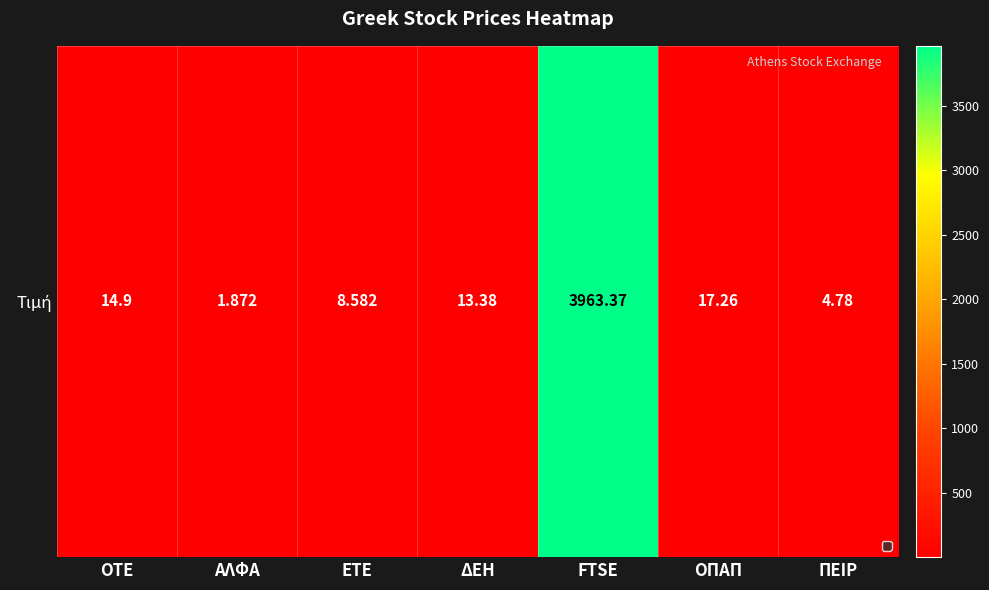

At which category does the chart reach its peak across all series?

FTSE